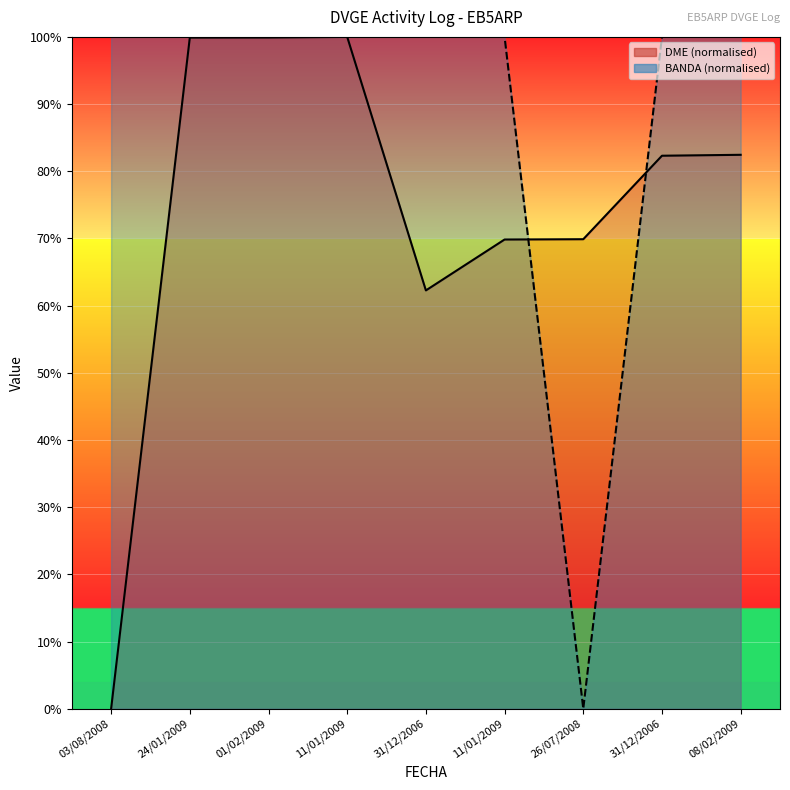

Between 31/12/2006 and 26/07/2008, which series saw the biggest shift?

BANDA (norm)